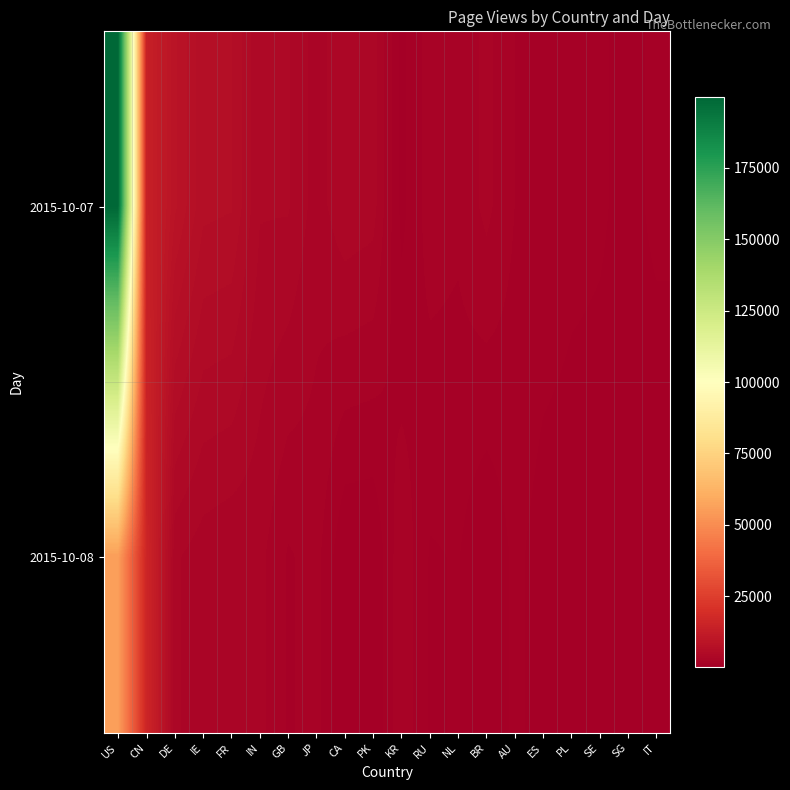

Which has a higher value, NL or CN?

CN